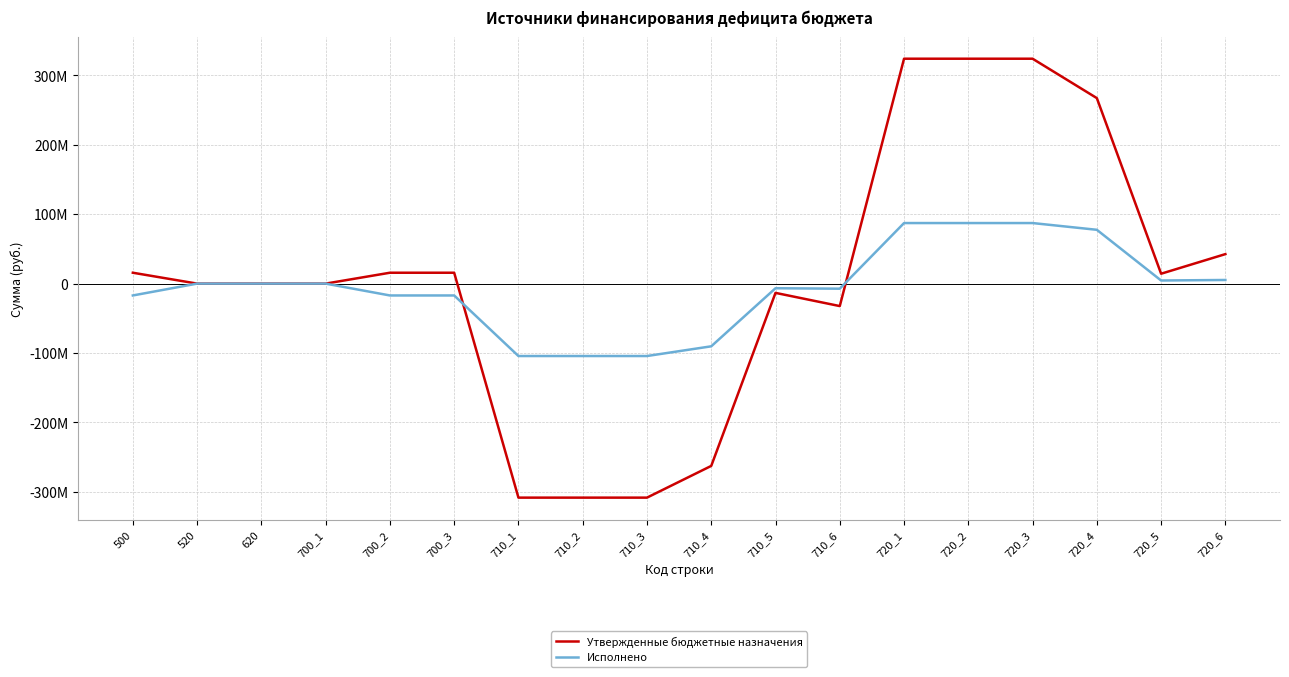

Rank the series by their average value, from highest to lowest.

Утвержденные бюджетные назначения, Исполнено